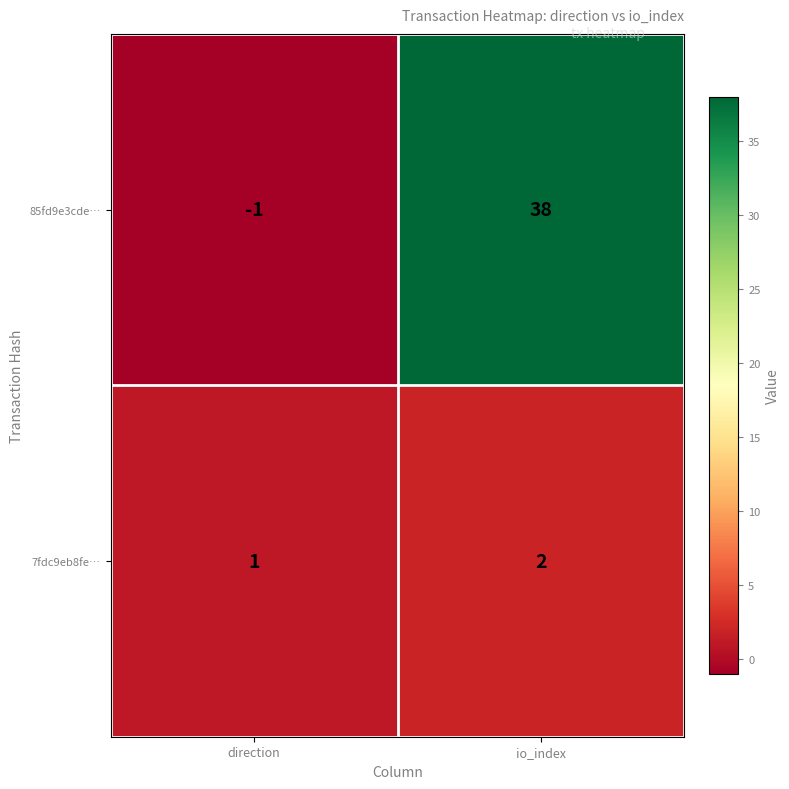

Where is 85fd9e3cde… nearest to the value 18?

direction